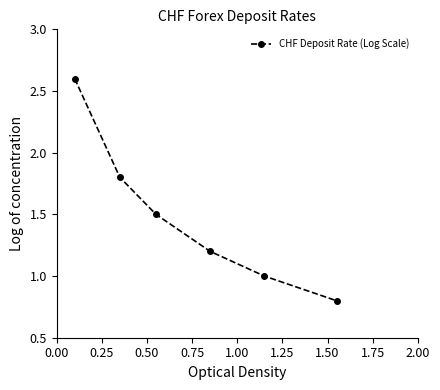

What is the sum of all values?

8.9